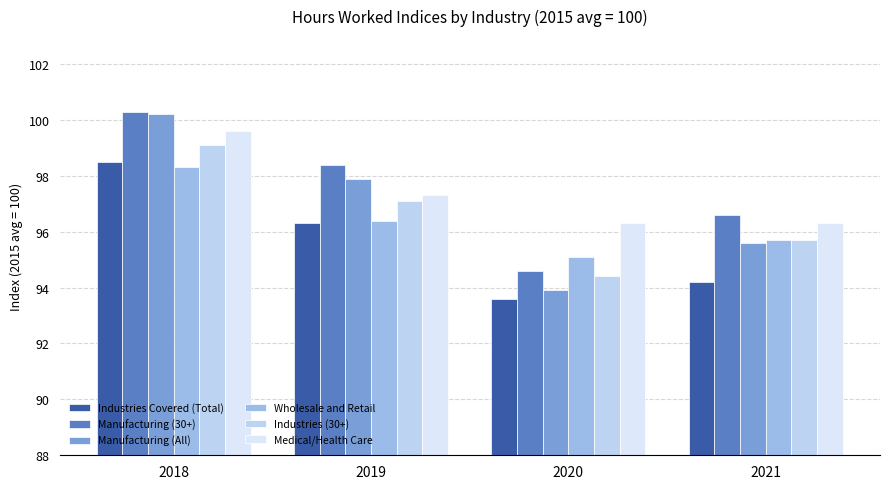

List the series in order of their peak value, lowest first.

Wholesale and Retail, Industries Covered (Total), Industries (30+), Medical/Health Care, Manufacturing (All), Manufacturing (30+)